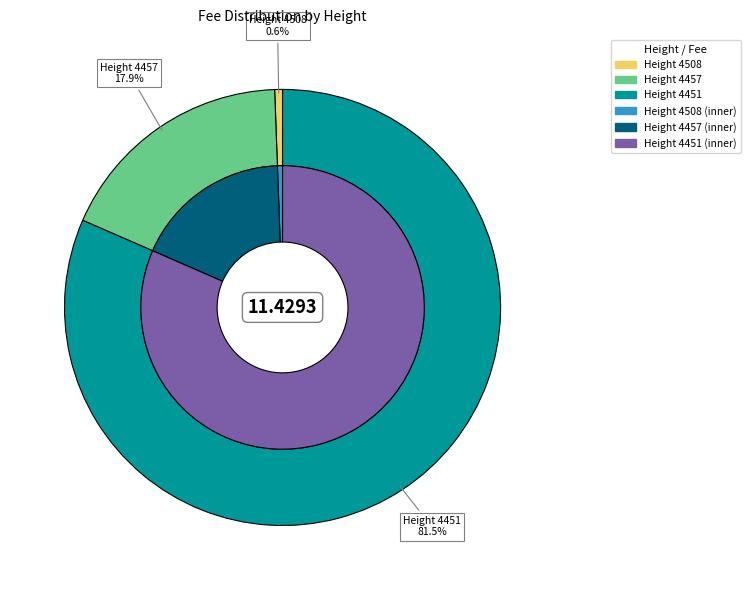

Is 4451 the majority of the pie?

Yes